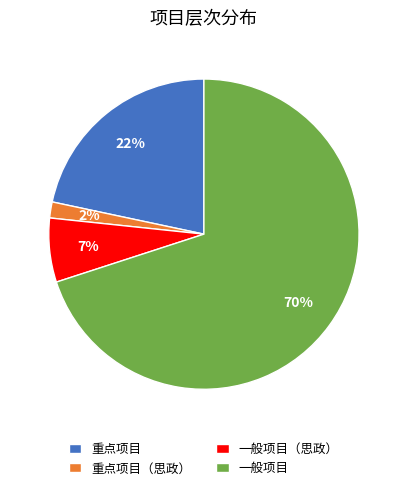

To the nearest percent, what is the average slice percentage?

25%